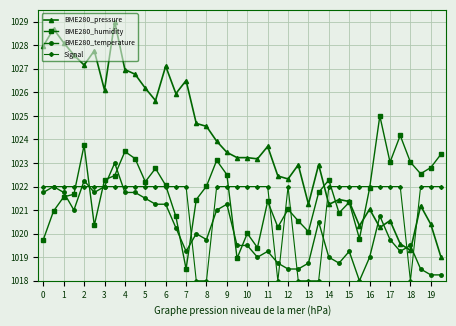

Which series has the widest spread of values?

BME280_pressure